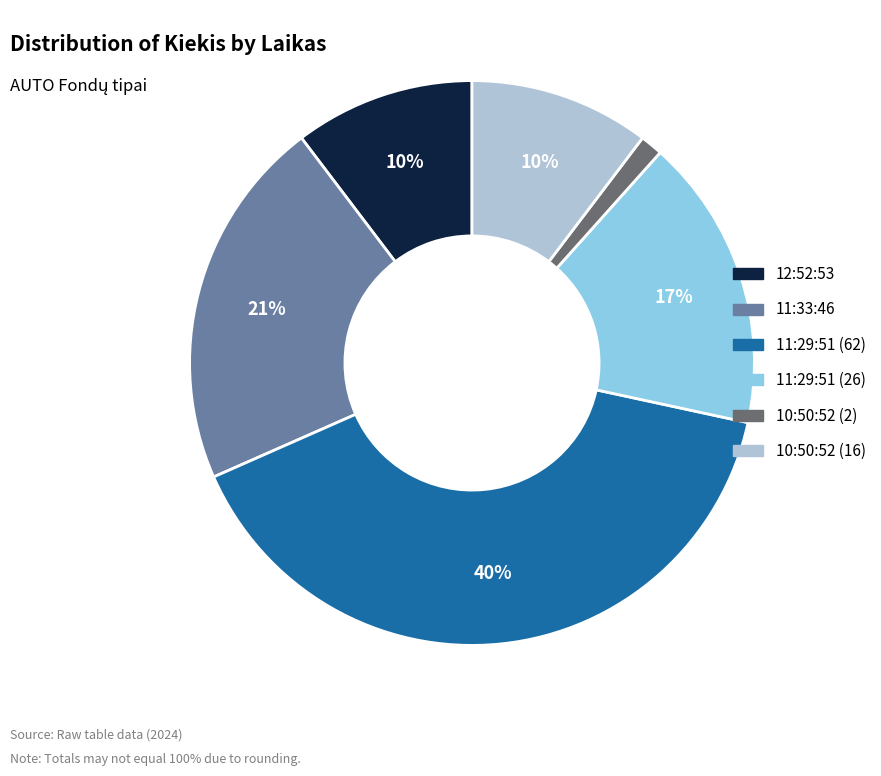

True or false: 11:29:51 (26) accounts for 27% of the total.

False